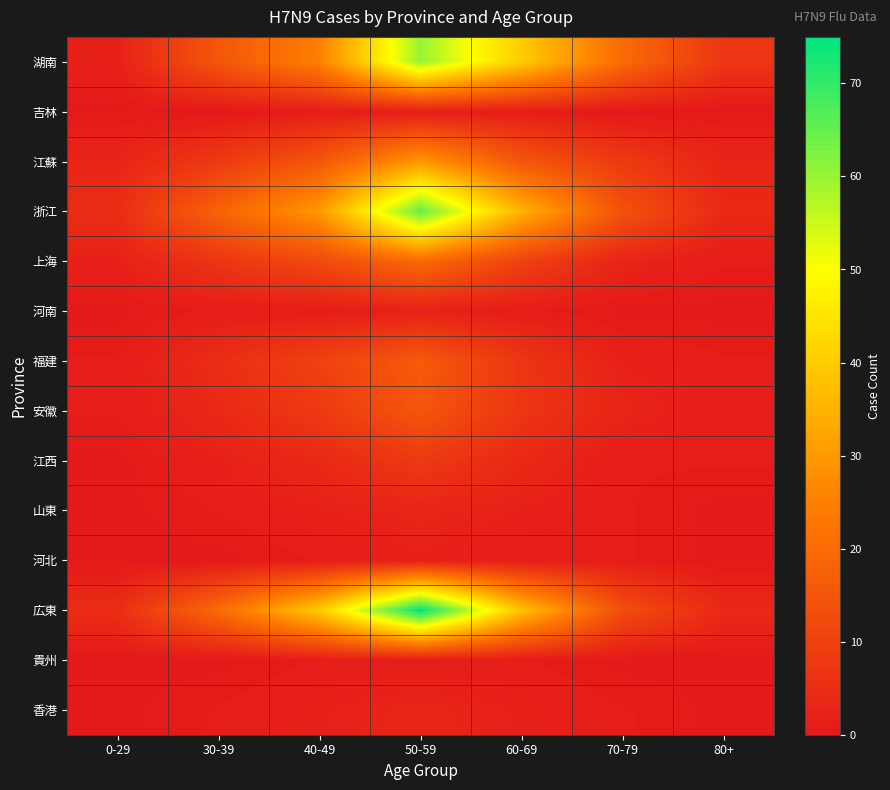

At how many categories does at least one series exceed 2?

7